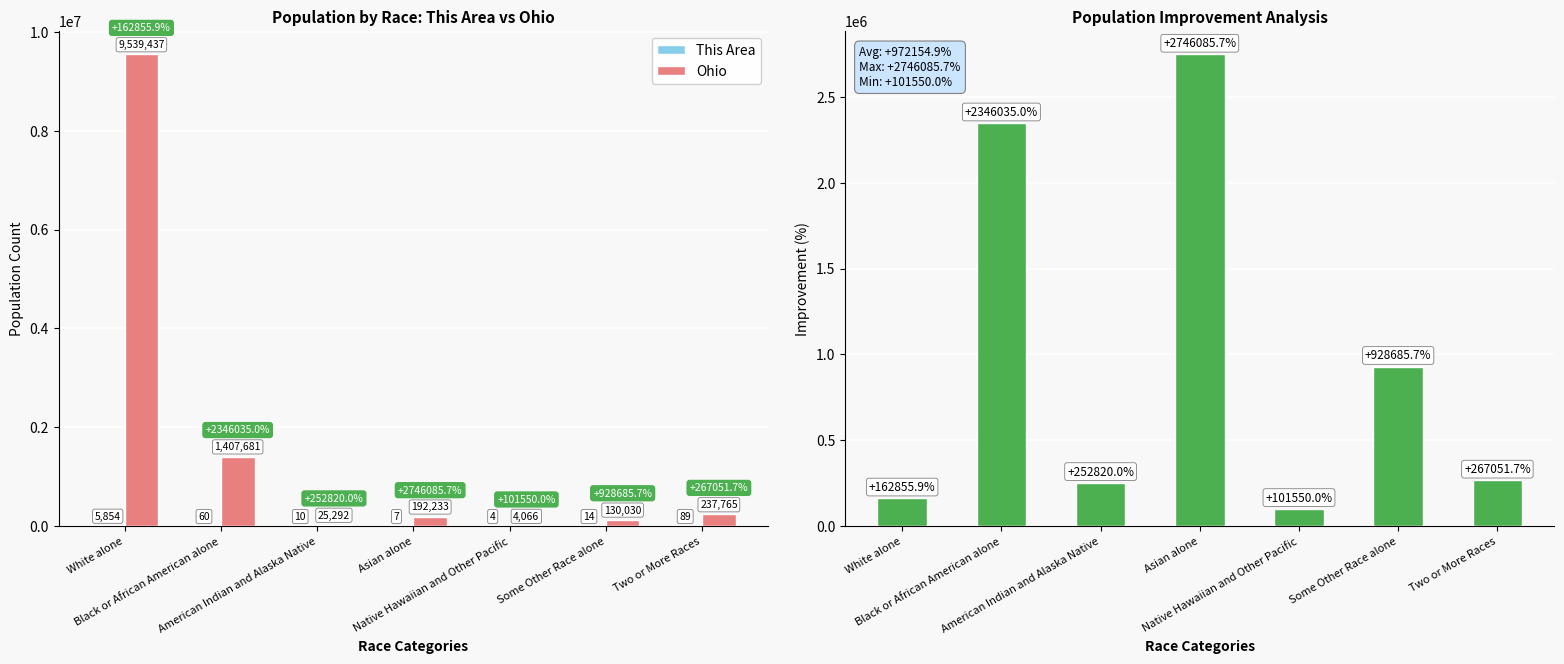

Which series has the largest total across all categories?

Ohio